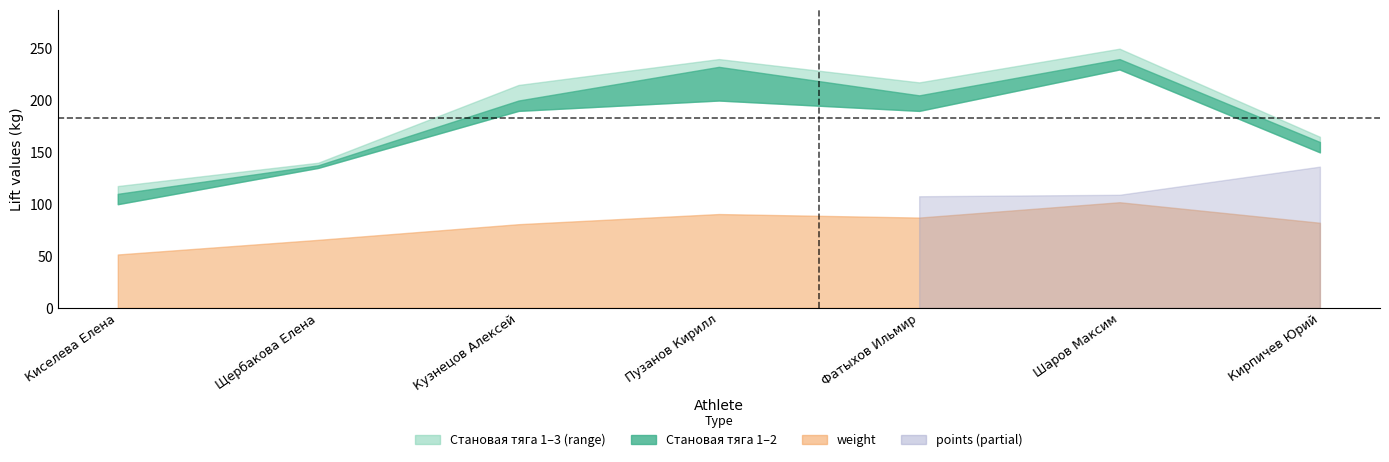

In Становая тяга 2, how many points are higher than both neighbors (excluding endpoints)?

2